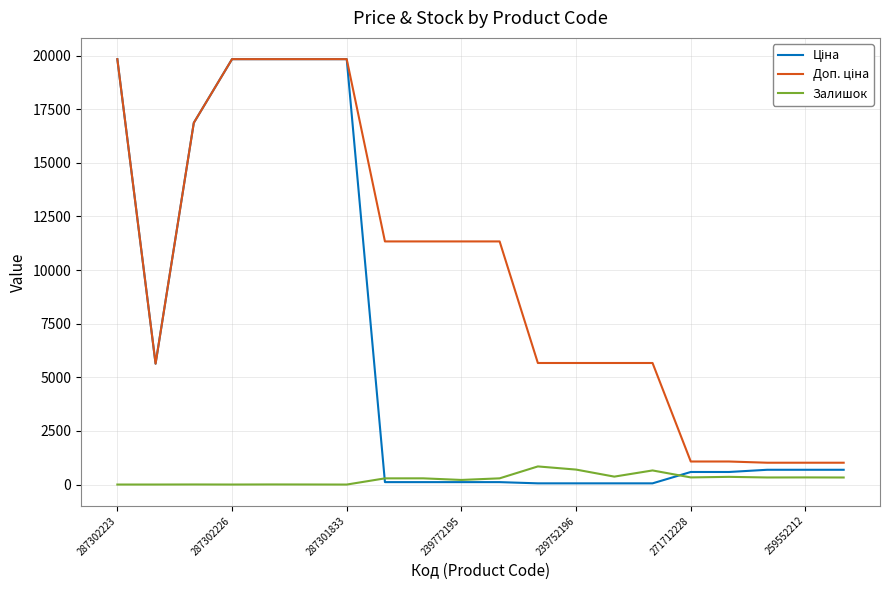

What is the greatest value displayed?

19831.1